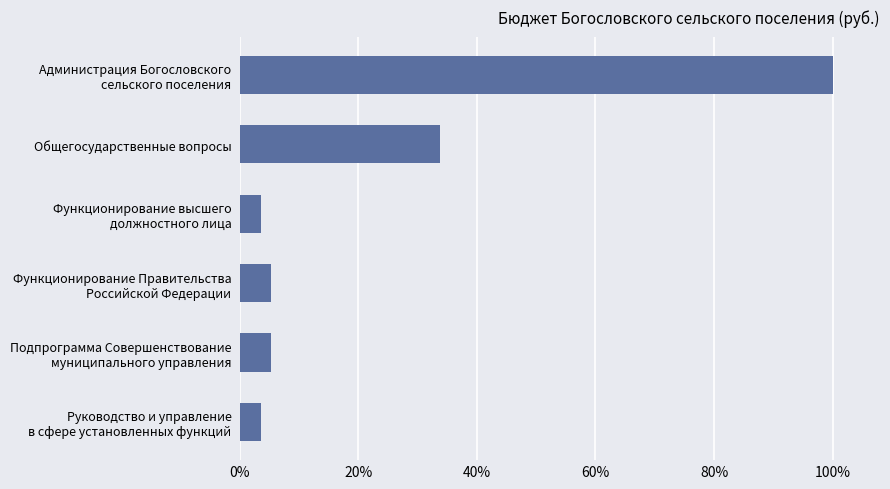

What is the sum of all values?

1.5